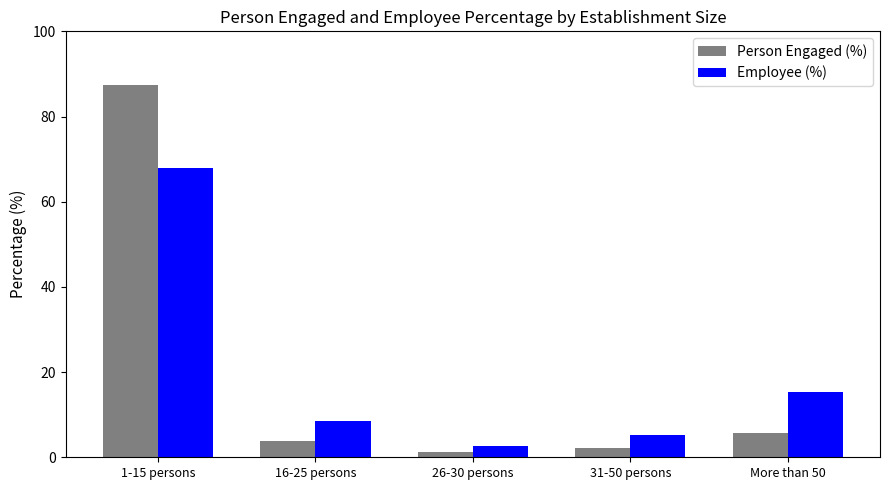

At which label does Employee (%) reach its minimum?

26-30 persons